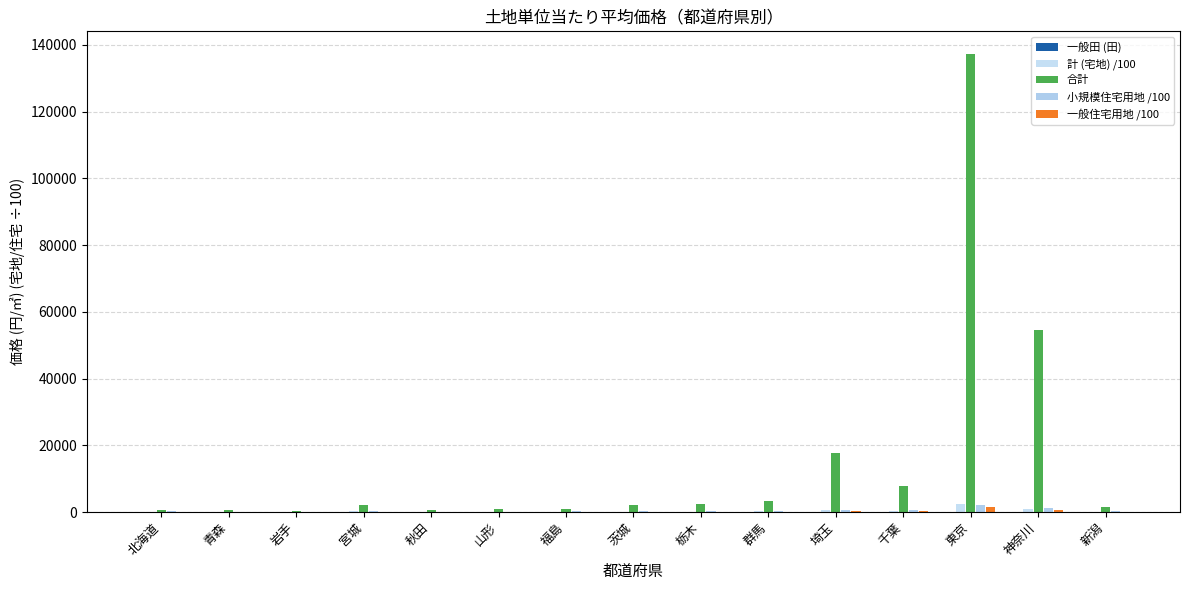

Are the bars grouped side by side (vs. stacked)?

Yes